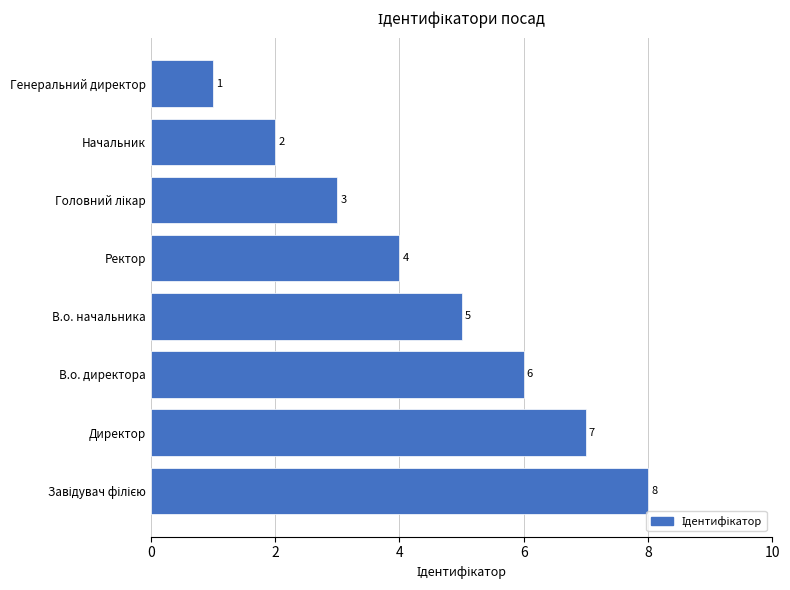

Are the bars grouped side by side (vs. stacked)?

No